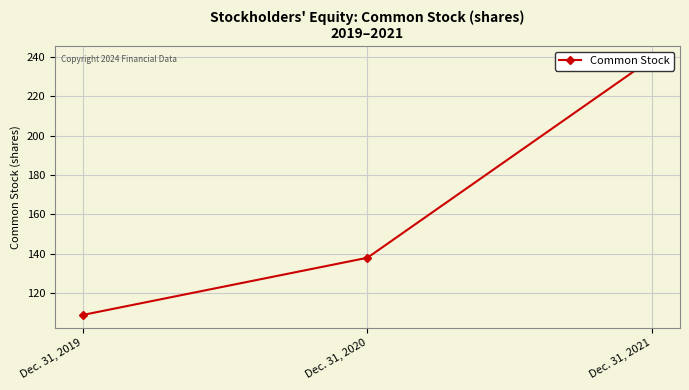

The value at Dec. 31, 2021 is 239. True or false?

True